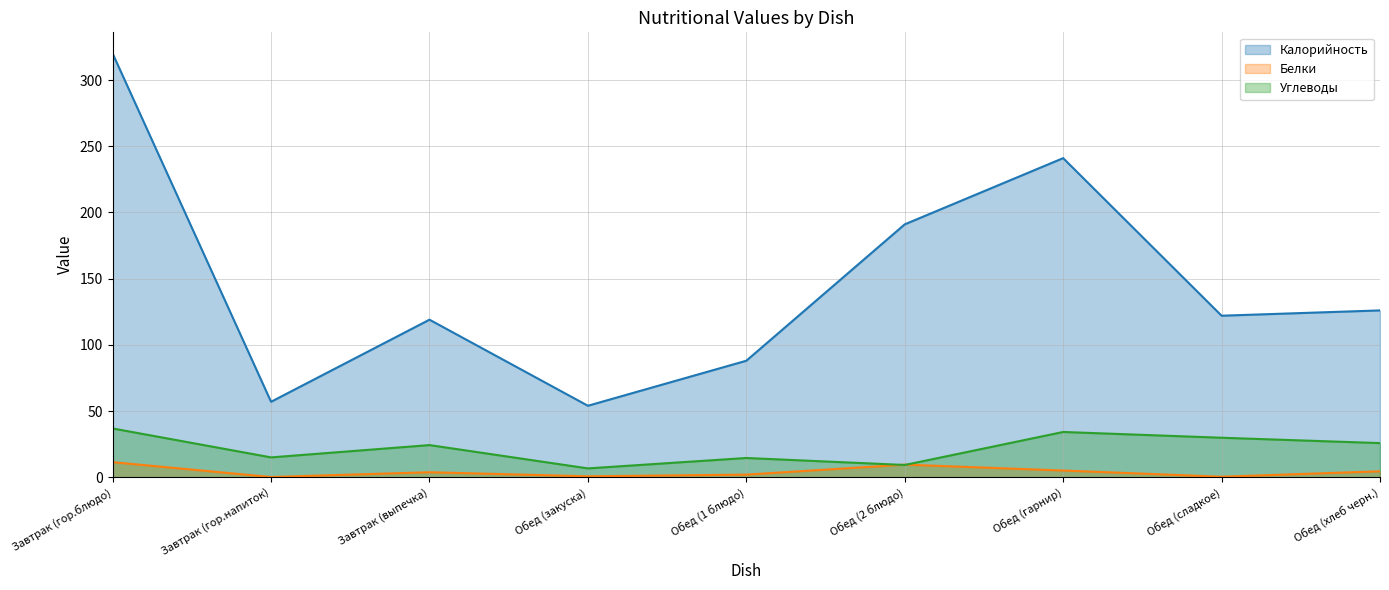

What is the approximate value of Калорийность at Обед (1 блюдо)?

88.0